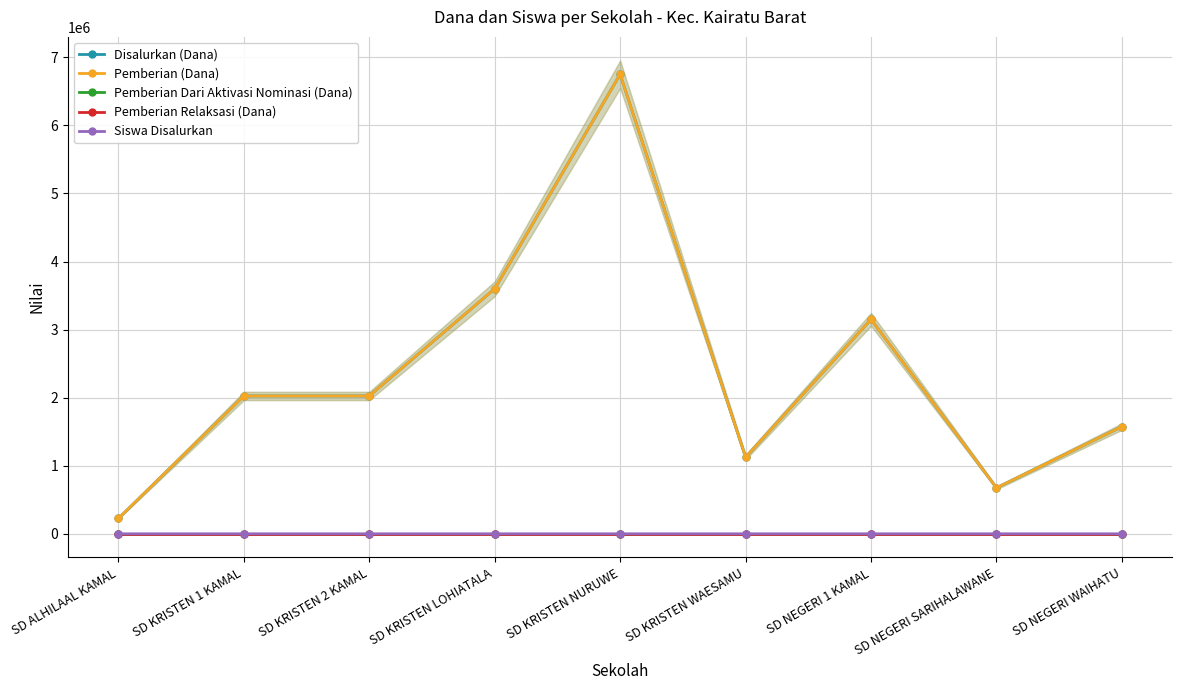

True or false: Pemberian Relaksasi (Dana) and Siswa Disalurkan intersect in this chart.

False